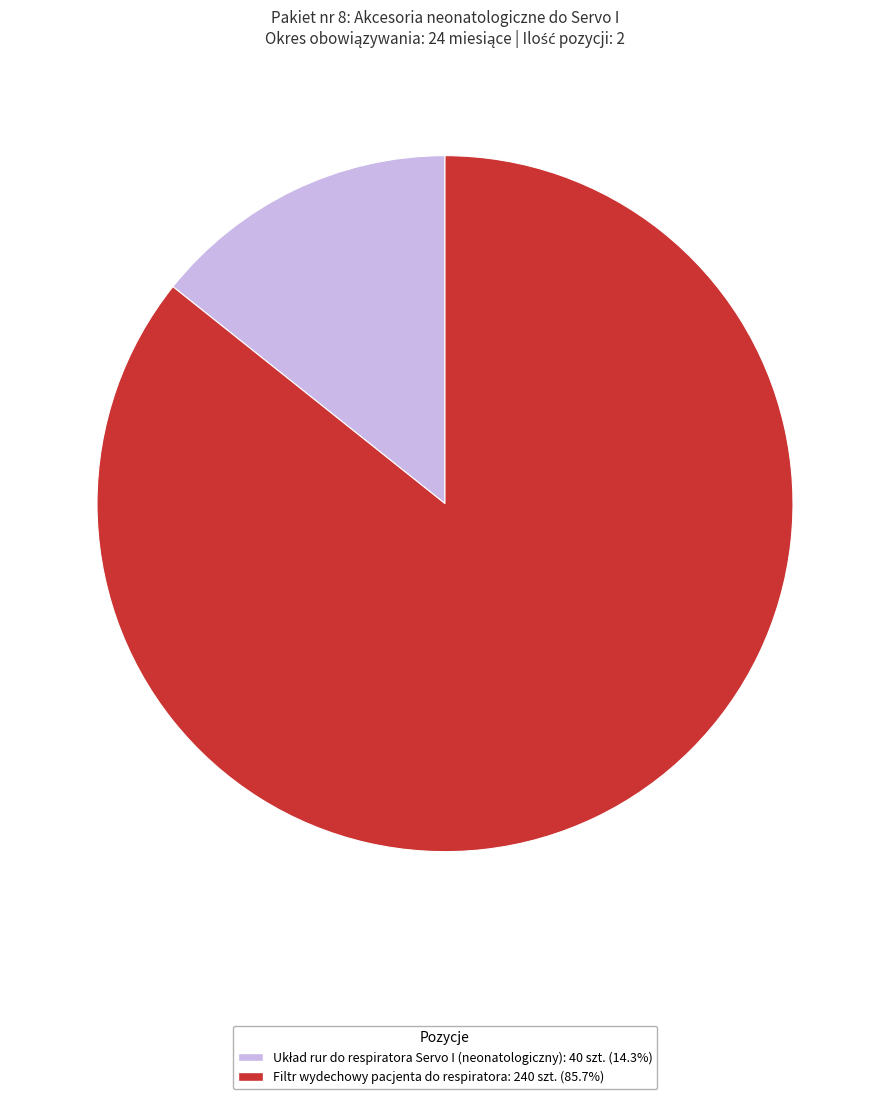

How many slices are in this pie chart?

2